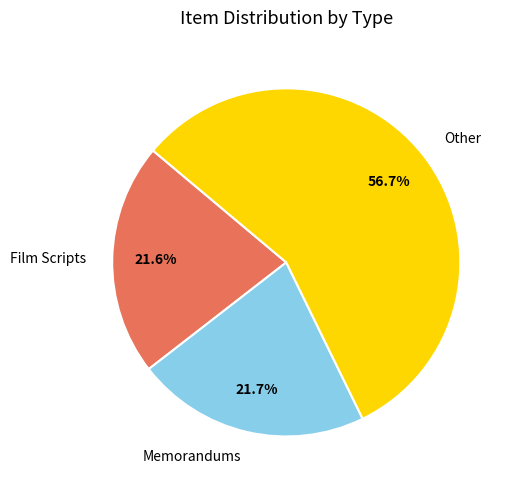

Does any single category account for the majority?

Yes